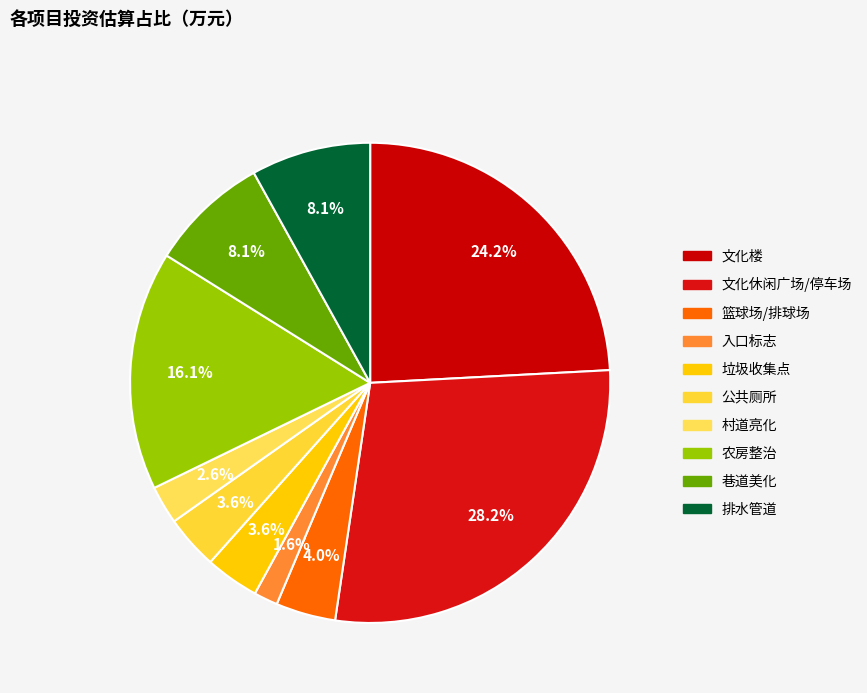

To the nearest percent, what is the combined percentage of 入口标志 and 垃圾收集点?

5%